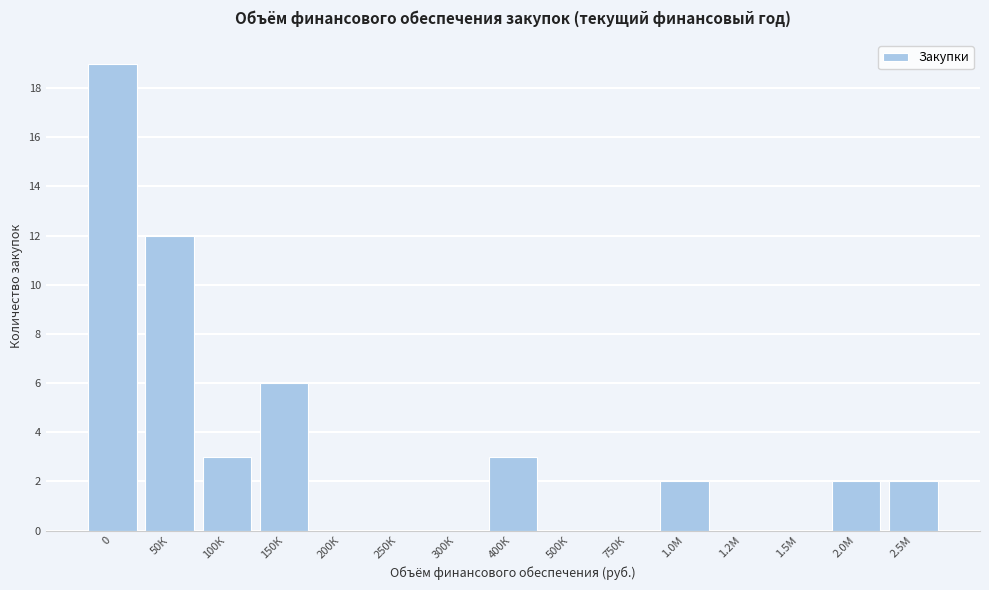

Reading right to left, what are all the values shown in this chart?

2.5М=2	2.0М=2	1.5М=0	1.2М=0	1.0М=2	750К=0	500К=0	400К=3	300К=0	250К=0	200К=0	150К=6	100К=3	50К=12	0=19